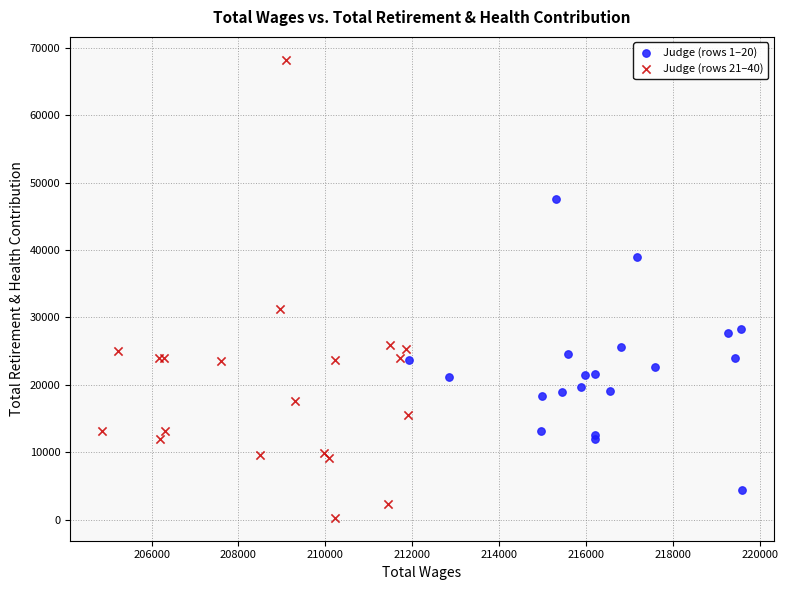

Which series has the widest spread of Y values?

Judge (rows 21–40)